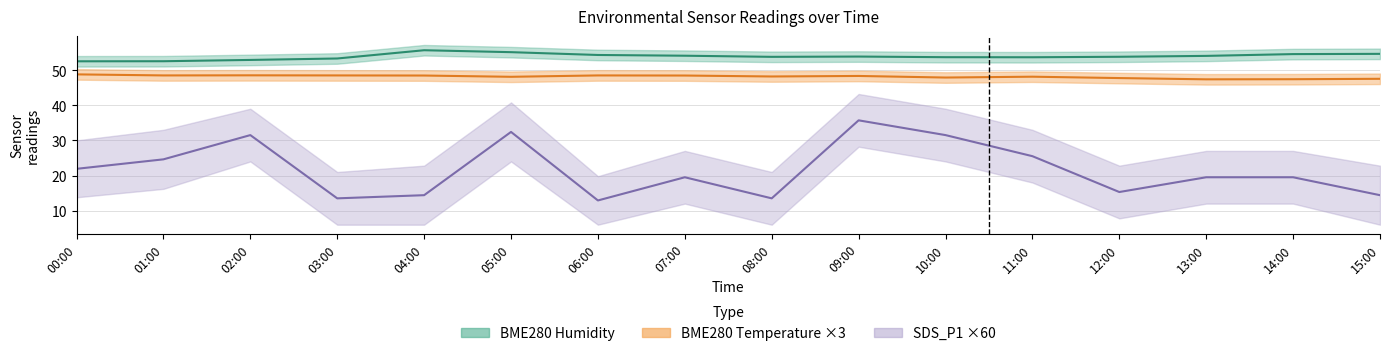

Is it true that BME280 Temperature × 3 equals 48.5 at 02:00?

True